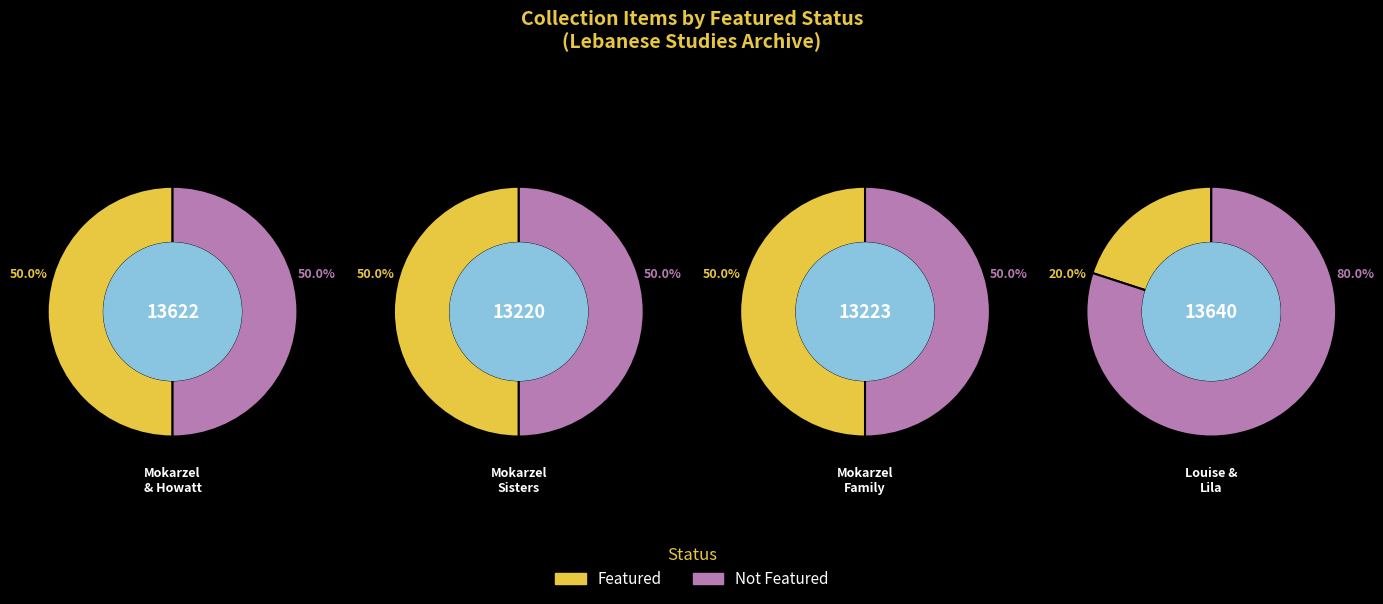

Which series has the largest range (max minus min)?

Featured